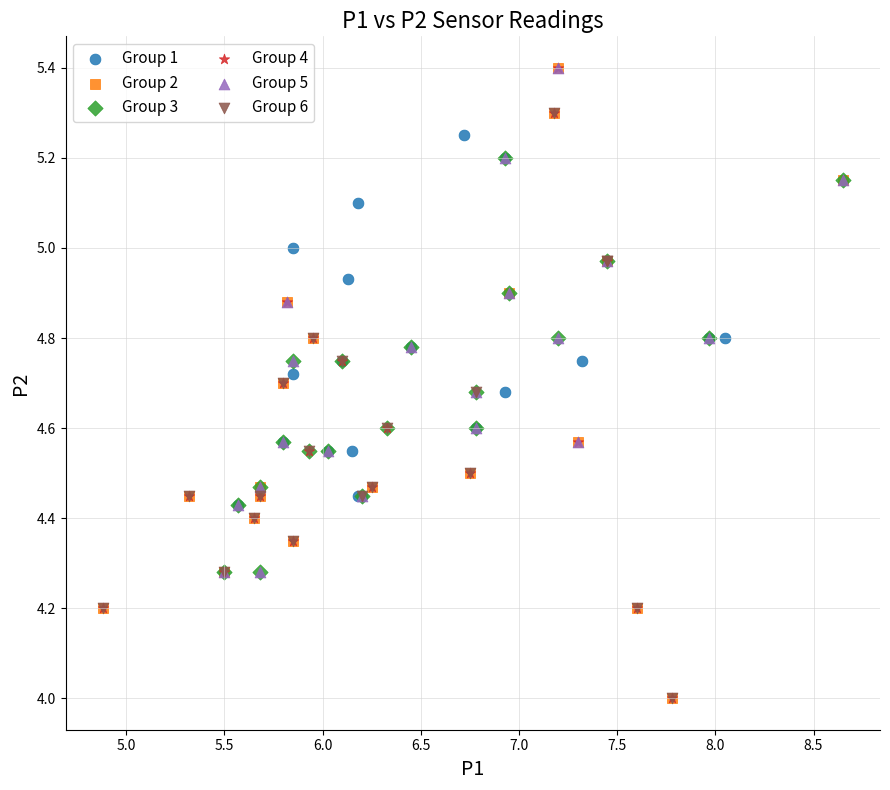

What are all the series names shown in the legend?

Group 1, Group 2, Group 3, Group 4, Group 5, Group 6